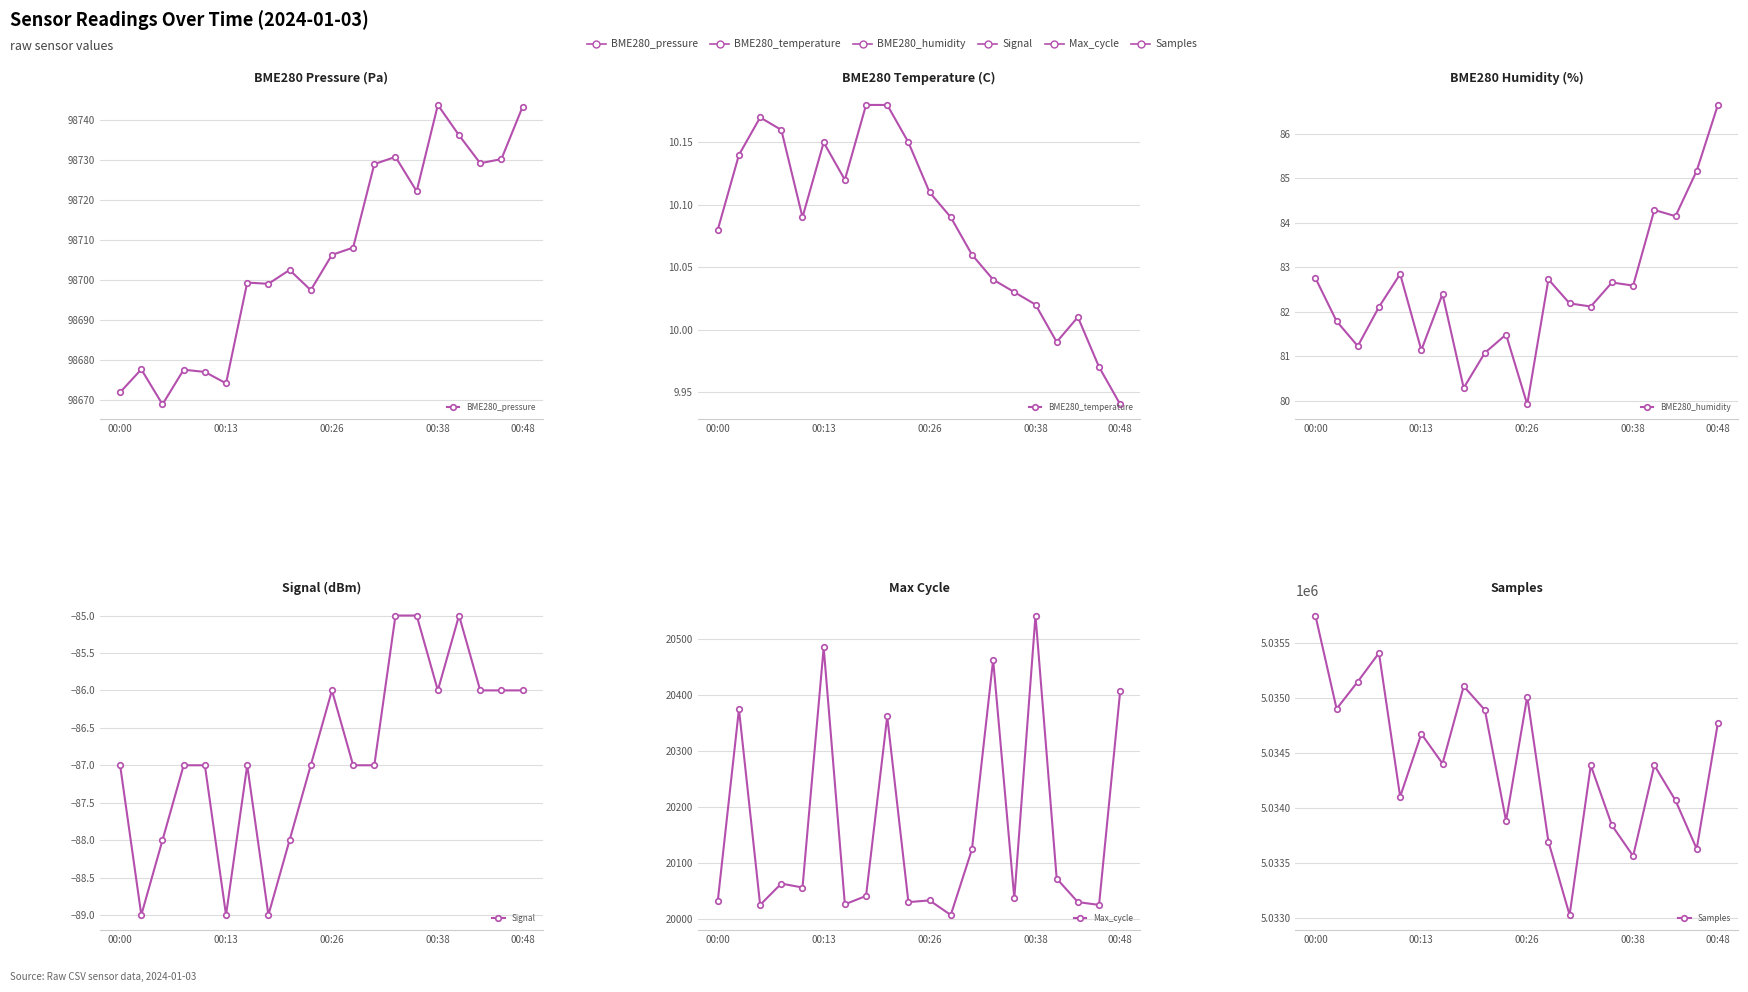

Reading left to right, what are all the values shown in this chart?

BME280_pressure: 98671.8	98677.6	98668.8	98677.5	98676.9	98674.1	98699.3	98699.0	98702.5	98697.4	98706.2	98708.1	98729.0	98730.8	98722.2	98743.8	98736.2	98729.2	98730.2	98743.3
BME280_temperature: 10.1	10.1	10.2	10.2	10.1	10.2	10.1	10.2	10.2	10.2	10.1	10.1	10.1	10.0	10.0	10.0	10.0	10.0	10.0	9.9
BME280_humidity: 82.8	81.8	81.2	82.1	82.8	81.1	82.4	80.3	81.1	81.5	79.9	82.7	82.2	82.1	82.7	82.6	84.3	84.2	85.2	86.7
Signal: -87.0	-89.0	-88.0	-87.0	-87.0	-89.0	-87.0	-89.0	-88.0	-87.0	-86.0	-87.0	-87.0	-85.0	-85.0	-86.0	-85.0	-86.0	-86.0	-86.0
Max_cycle: 20032.0	20374.0	20025.0	20063.0	20056.0	20484.0	20026.0	20041.0	20361.0	20030.0	20033.0	20007.0	20124.0	20462.0	20037.0	20541.0	20072.0	20030.0	20025.0	20407.0
Samples: 5035750.0	5034902.0	5035149.0	5035410.0	5034103.0	5034675.0	5034404.0	5035107.0	5034891.0	5033882.0	5035013.0	5033695.0	5033028.0	5034388.0	5033842.0	5033564.0	5034389.0	5034069.0	5033629.0	5034773.0